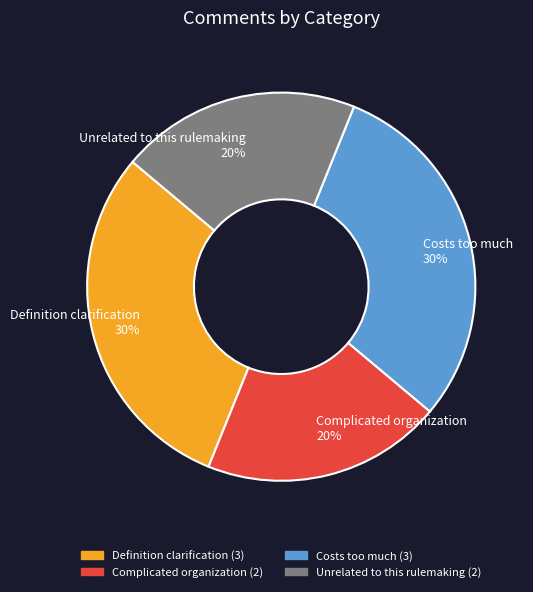

Is Unrelated to this rulemaking the majority of the pie?

No